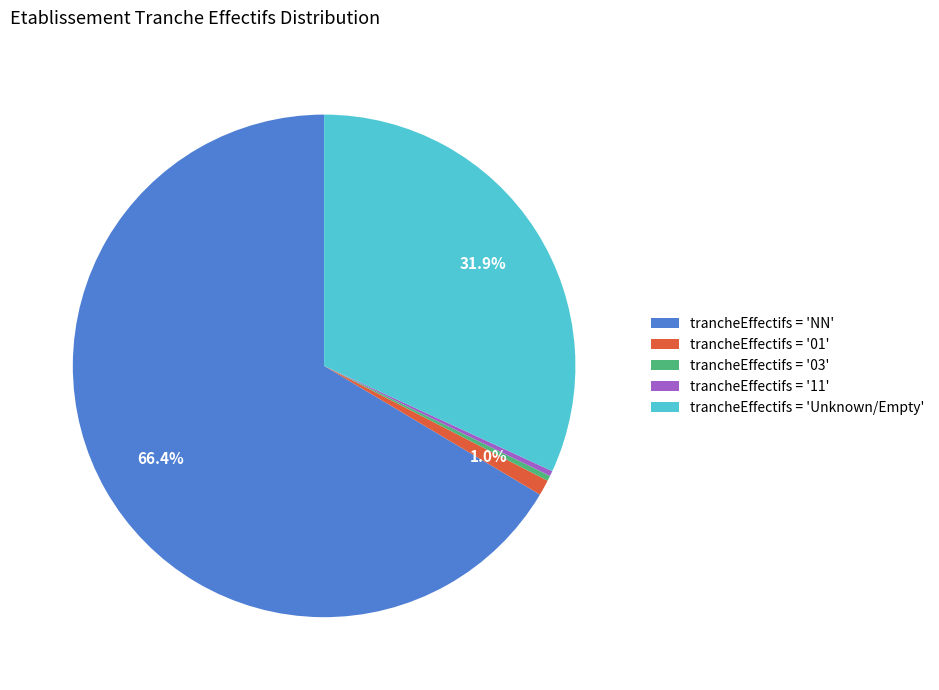

What is the largest slice in the pie chart?

trancheEffectifs = 'NN'